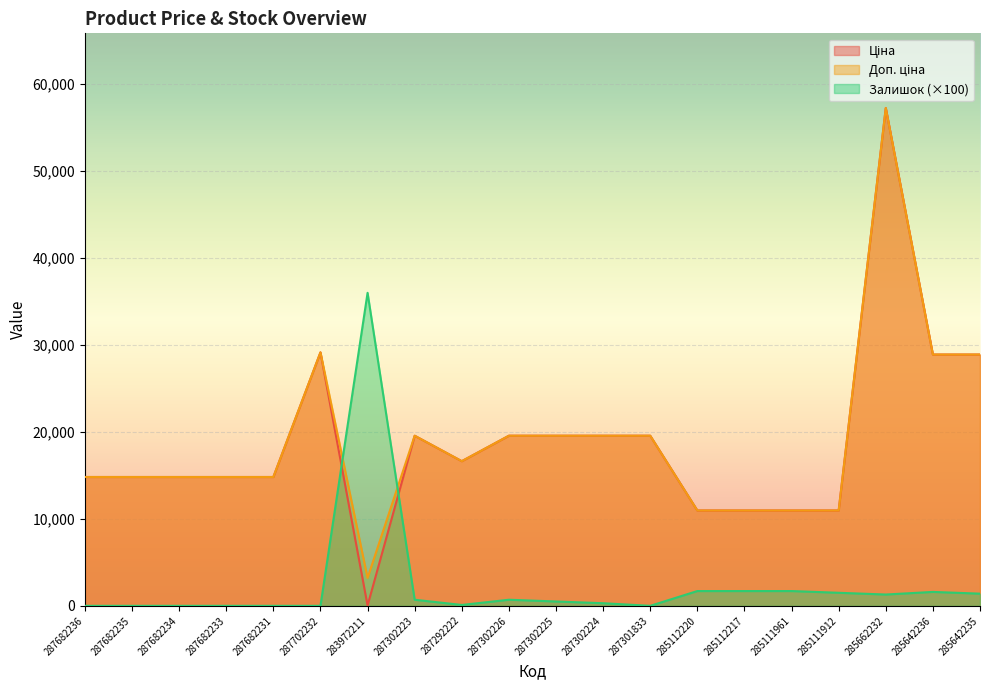

What is the spread (max minus min) of values at 287301833?

19564.9